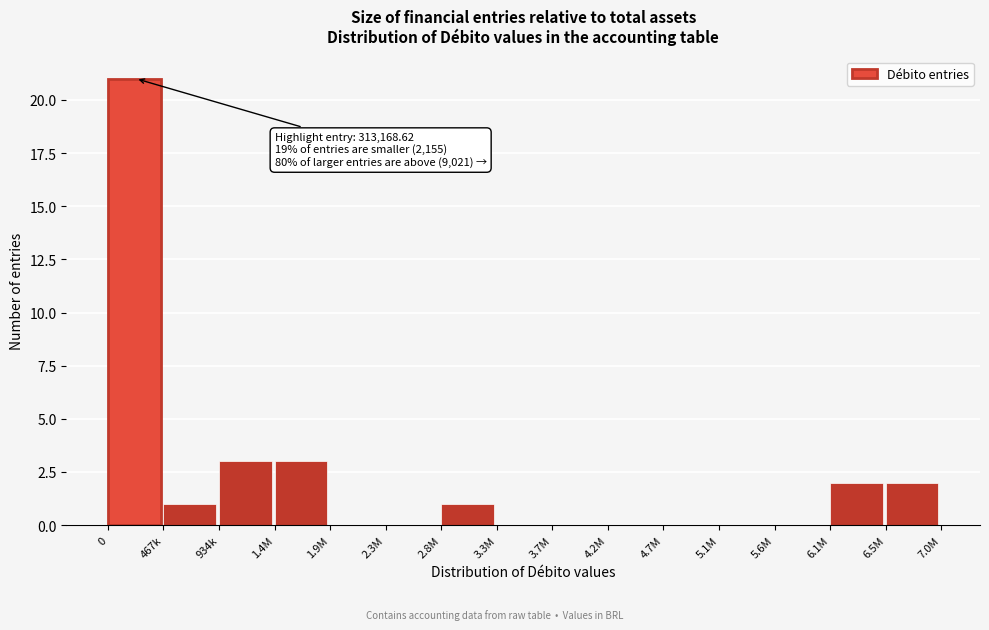

Reading left to right, extract all data points from this chart.

0=21	467k=1	934k=3	1.4M=3	1.9M=0	2.3M=0	2.8M=1	3.3M=0	3.7M=0	4.2M=0	4.7M=0	5.1M=0	5.6M=0	6.1M=2	6.5M=2